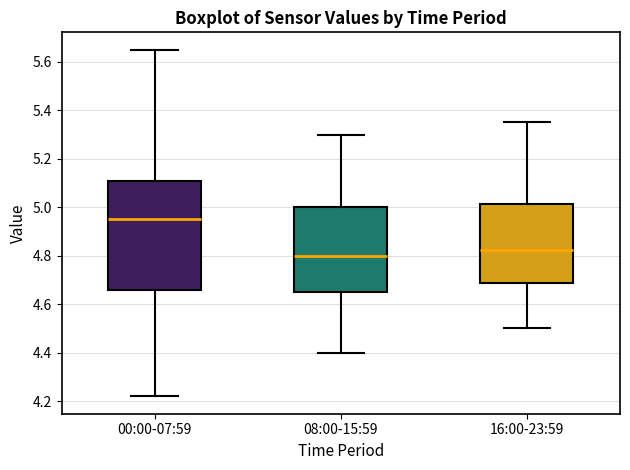

Which box has the lowest median line?

08:00-15:59